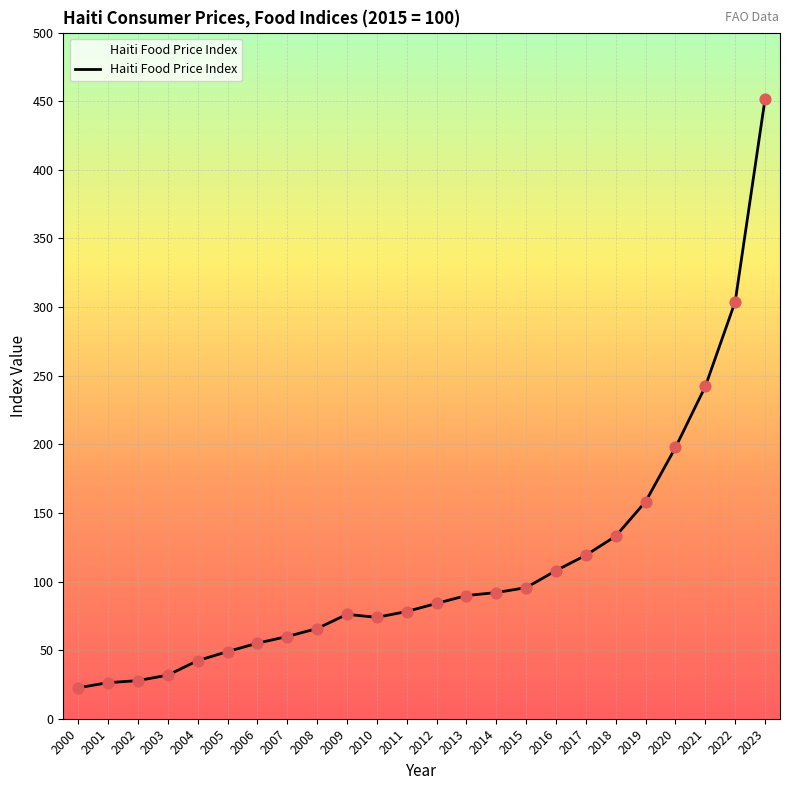

Between 2023 and 2014, which is larger?

2023